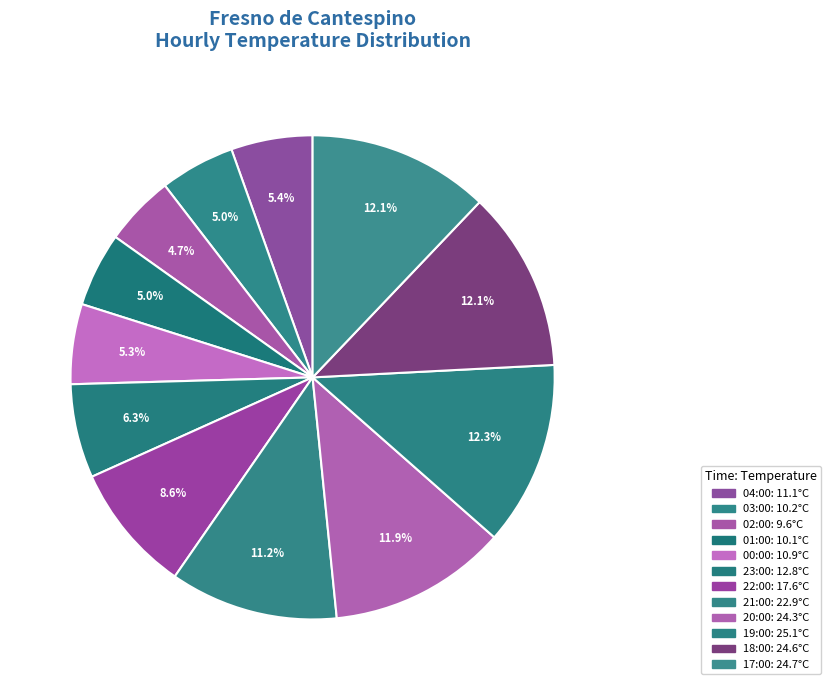

How many segments does this pie chart have?

12